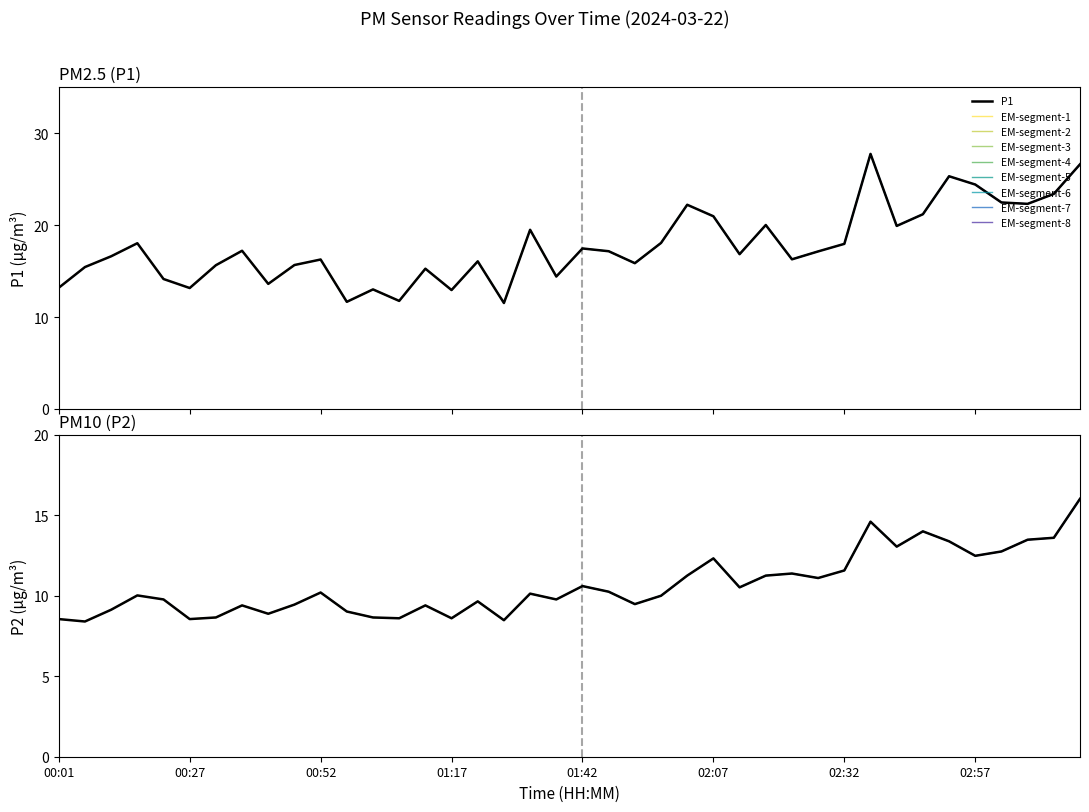

What is the minimum value shown in the chart?

8.4